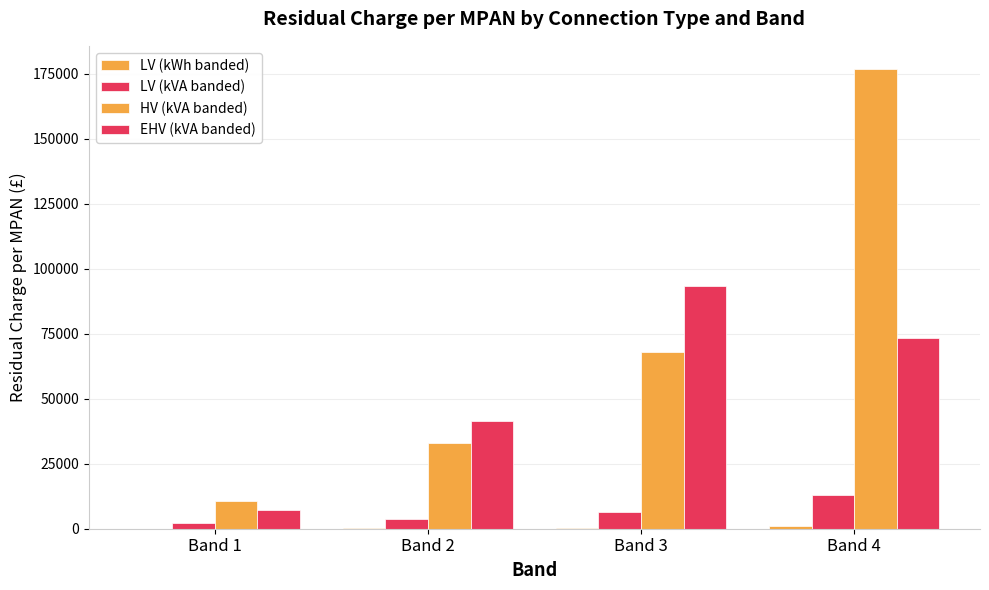

Count the number of data series in this chart.

4